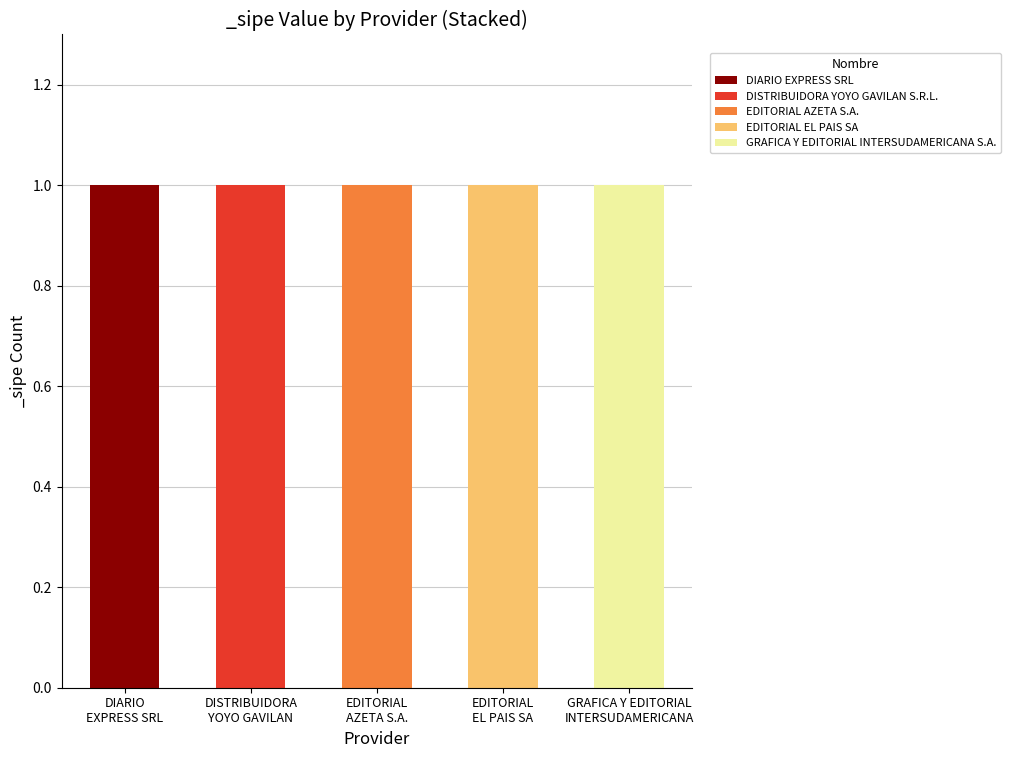

Are the bars grouped side by side (vs. stacked)?

No